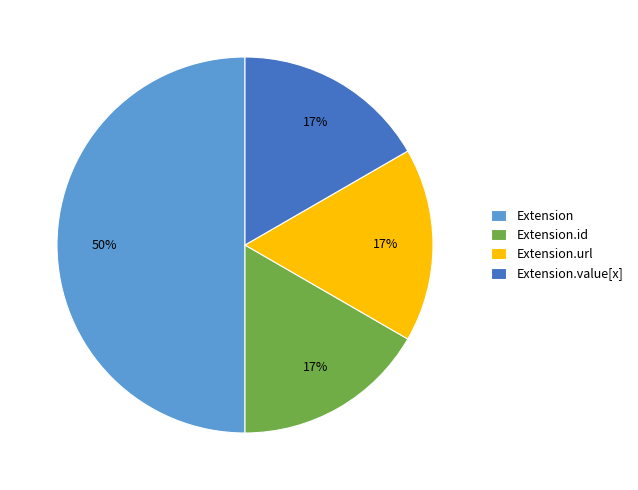

What is the largest slice in the pie chart?

Extension